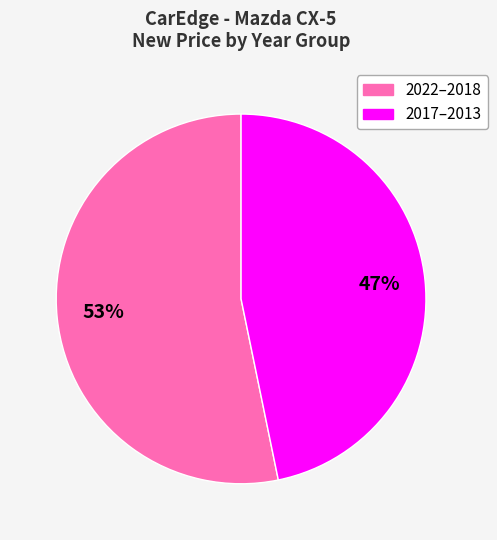

To the nearest percent, what is the difference between the largest and smallest slice percentages?

6%